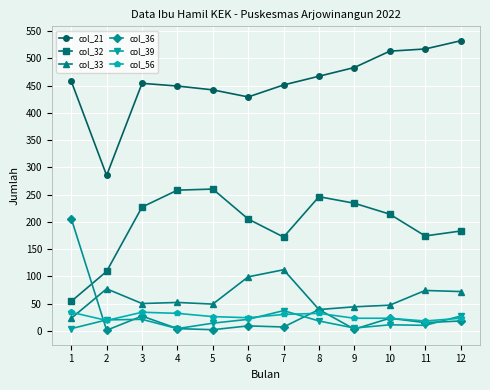

After their last crossing, which series has the higher values: col_56 or col_36?

col_56